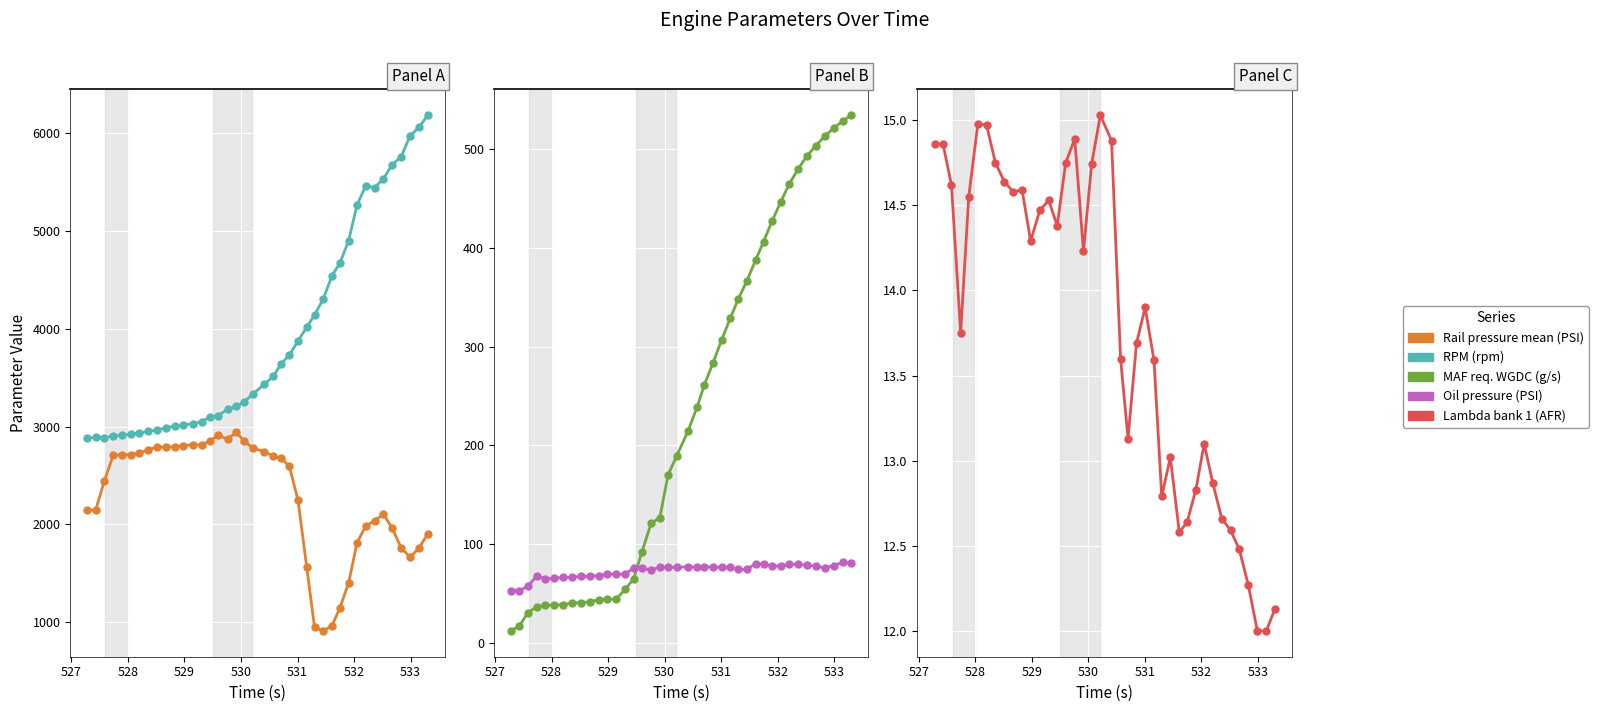

In Lambda bank 1 (AFR), how many points are higher than both neighbors (excluding endpoints)?

8